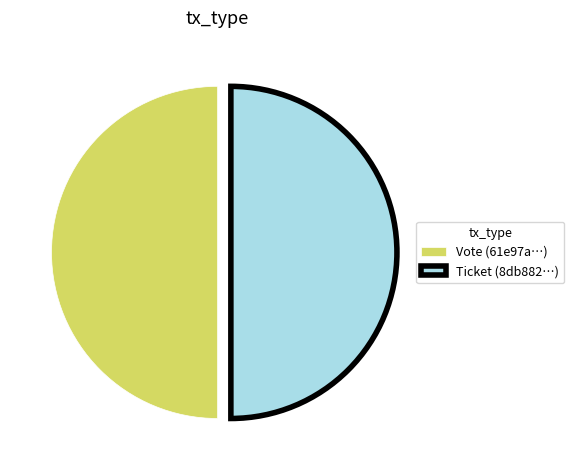

Approximately how many times larger is the value at Ticket (8db882…) compared to Vote (61e97a…)?

1.0